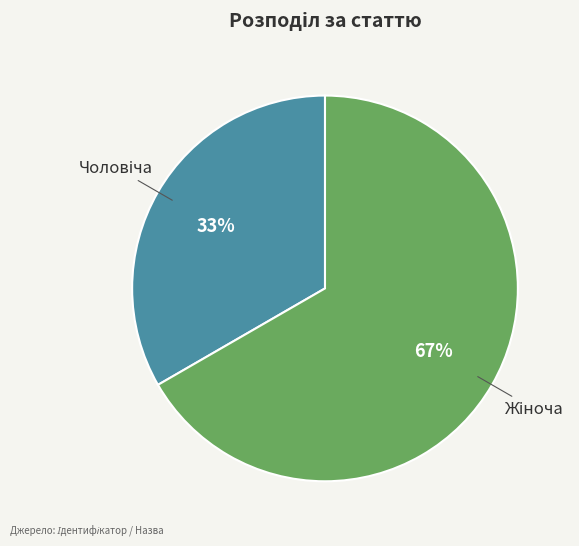

To the nearest percent, what is the average slice percentage?

50%